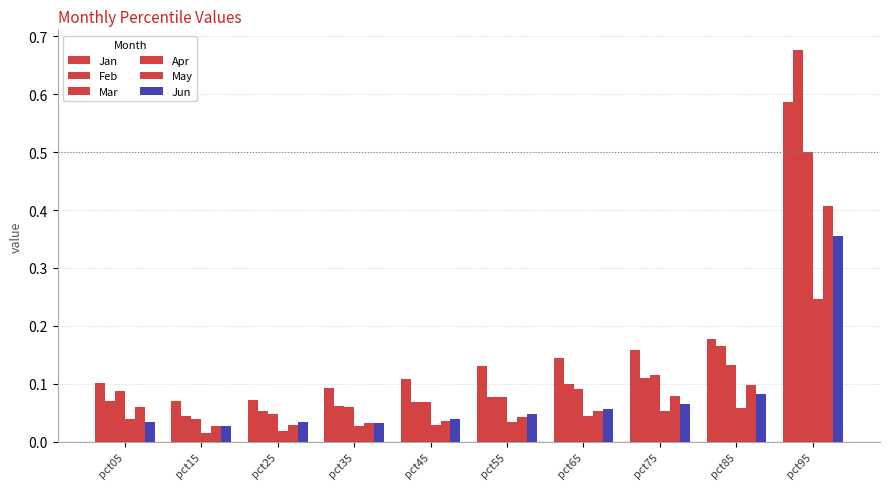

How many categories are shown in the chart?

10